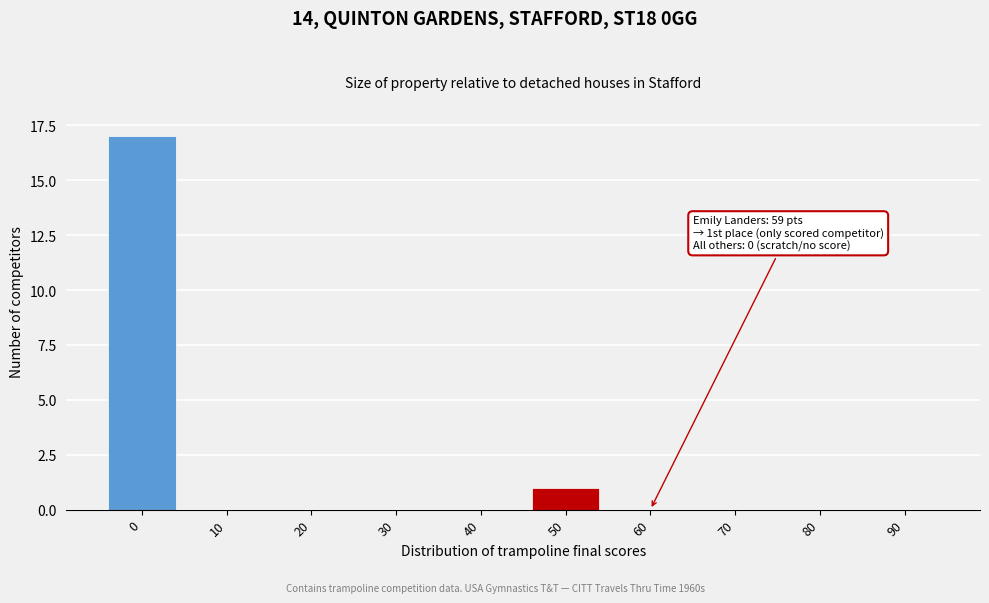

Reading right to left, list all the values displayed in this chart.

90=0	80=0	70=0	60=0	50=1	40=0	30=0	20=0	10=0	0=17